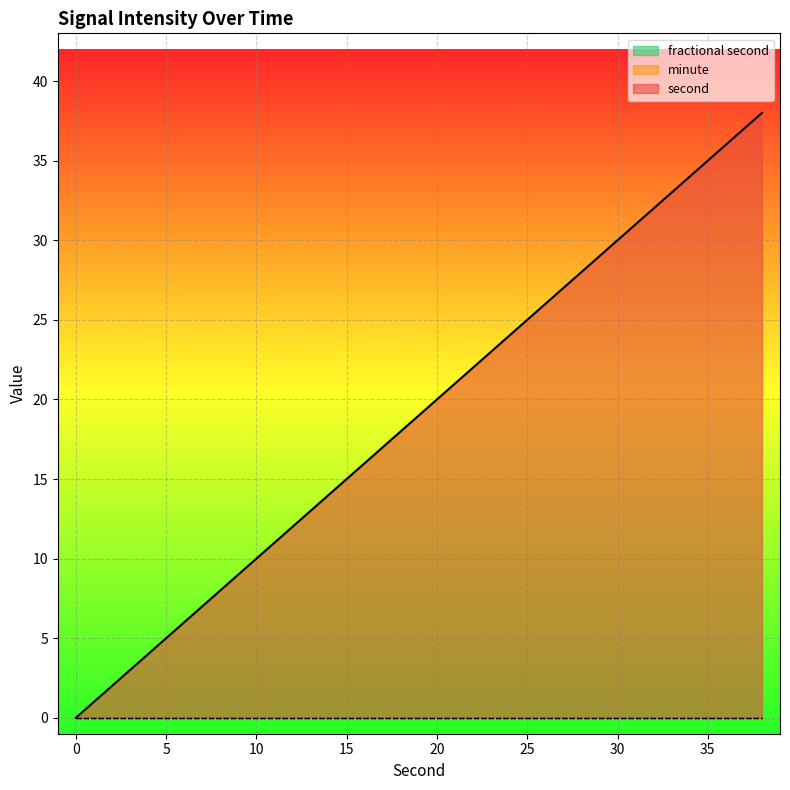

How many positive values does the second series have?

19